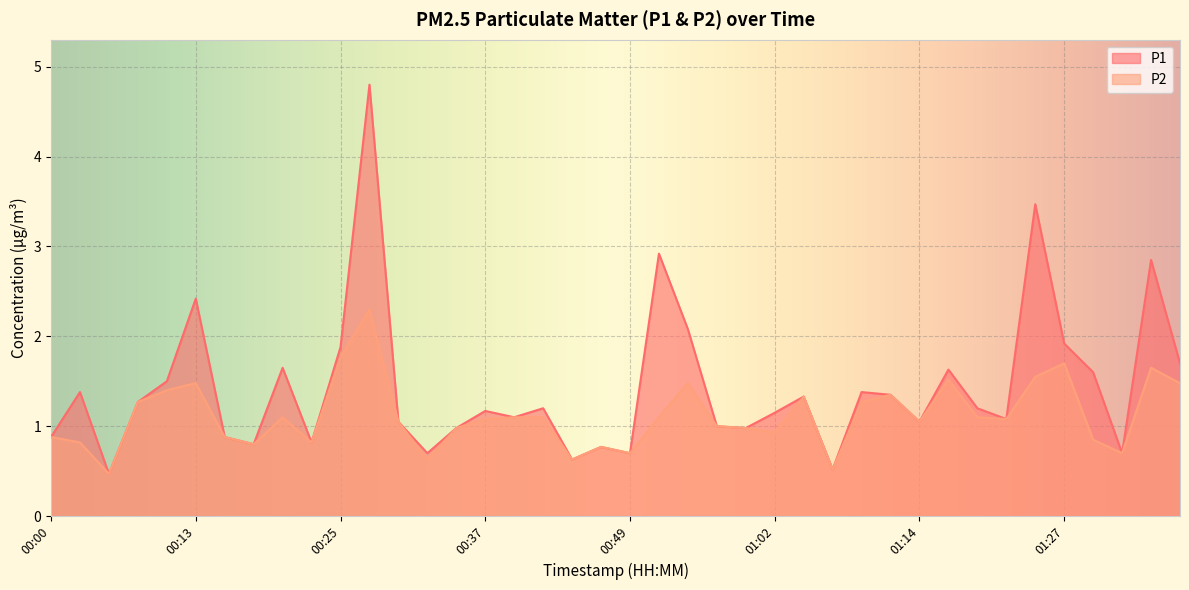

How many values in the P2 series exceed 1?

23